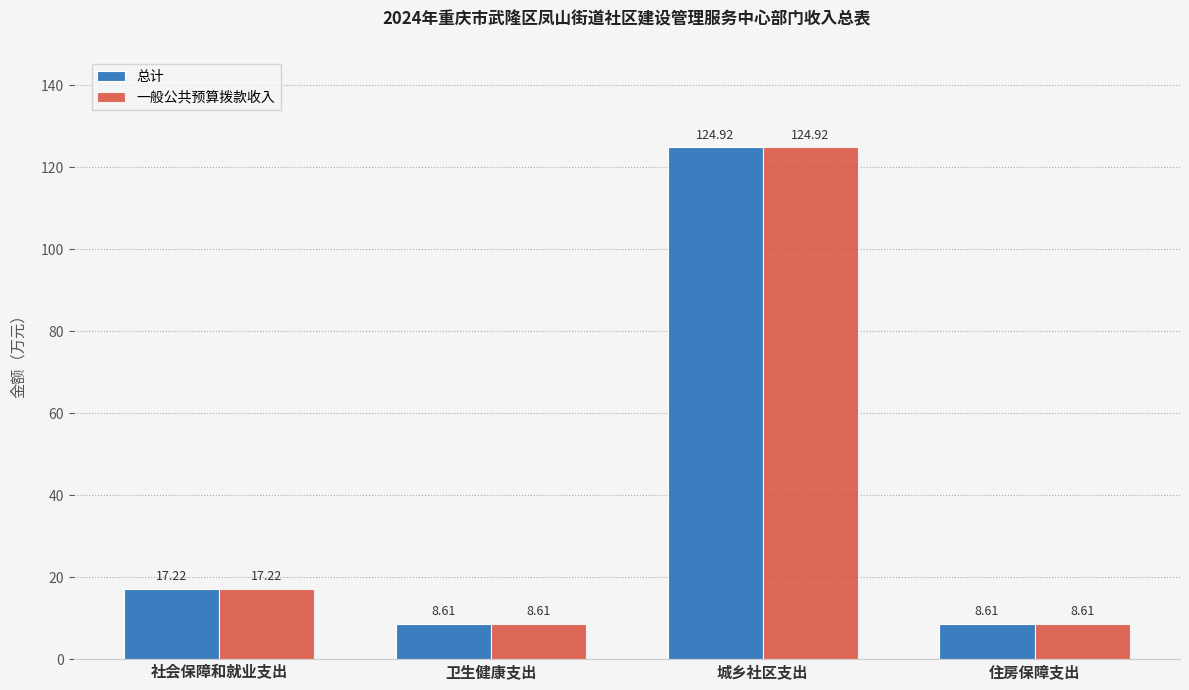

Reading left to right, transcribe all the data shown in this chart.

总计: 社会保障和就业支出=17.2	卫生健康支出=8.6	城乡社区支出=124.9	住房保障支出=8.6
一般公共预算拨款收入: 社会保障和就业支出=17.2	卫生健康支出=8.6	城乡社区支出=124.9	住房保障支出=8.6